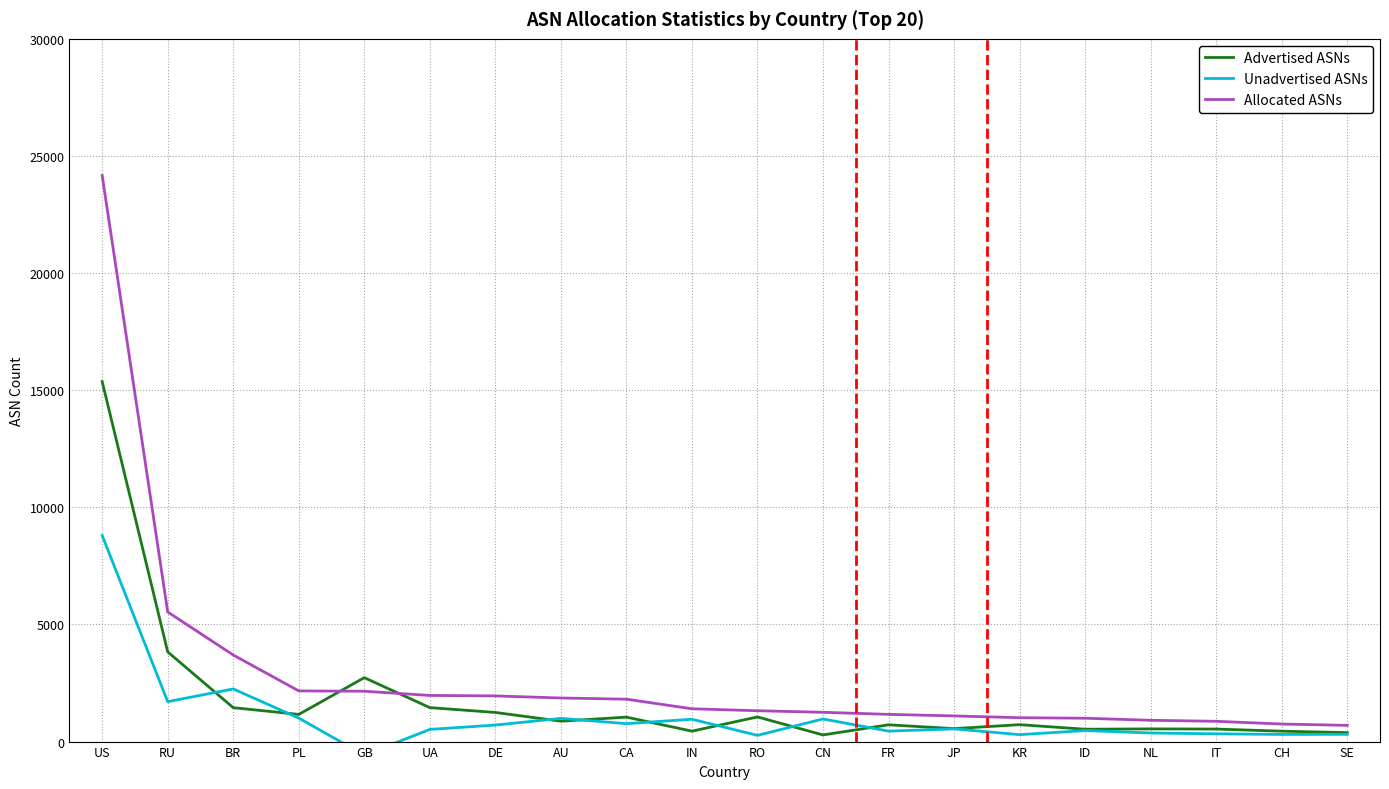

Reading right to left, list all the values displayed in this chart.

Advertised ASNs: 383	444	535	542	528	722	553	716	284	1052	446	1044	870	1244	1450	2729	1160	1448	3829	15368
Unadvertised ASNs: 310	305	331	367	469	297	543	446	966	265	954	766	991	705	520	-579	1003	2248	1703	8799
Allocated ASNs: 693	749	866	909	997	1019	1096	1162	1250	1317	1400	1810	1861	1949	1970	2150	2163	3696	5532	24167